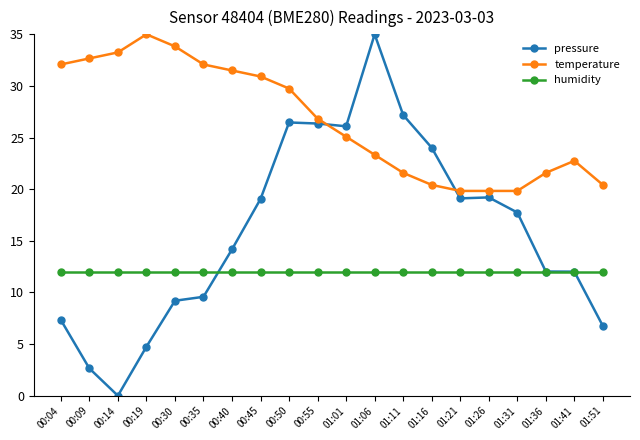

At which category is the sum across all series the highest?

01:06